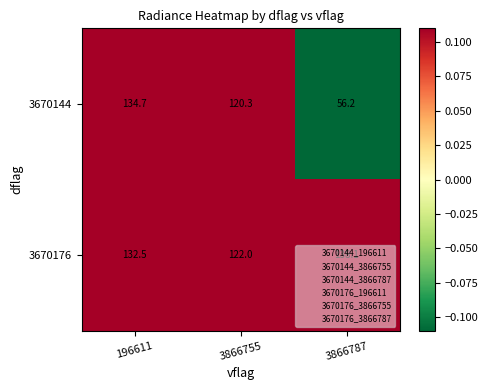

What is the sum of the 3670176 values at 196611 and 3866755?

254.5